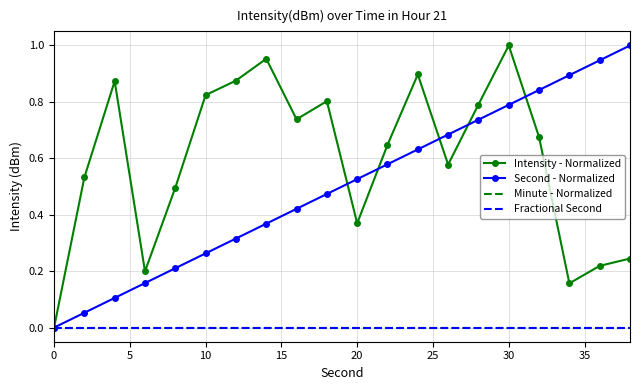

True or false: Minute - Normalized has more than 2 interior local peaks.

False